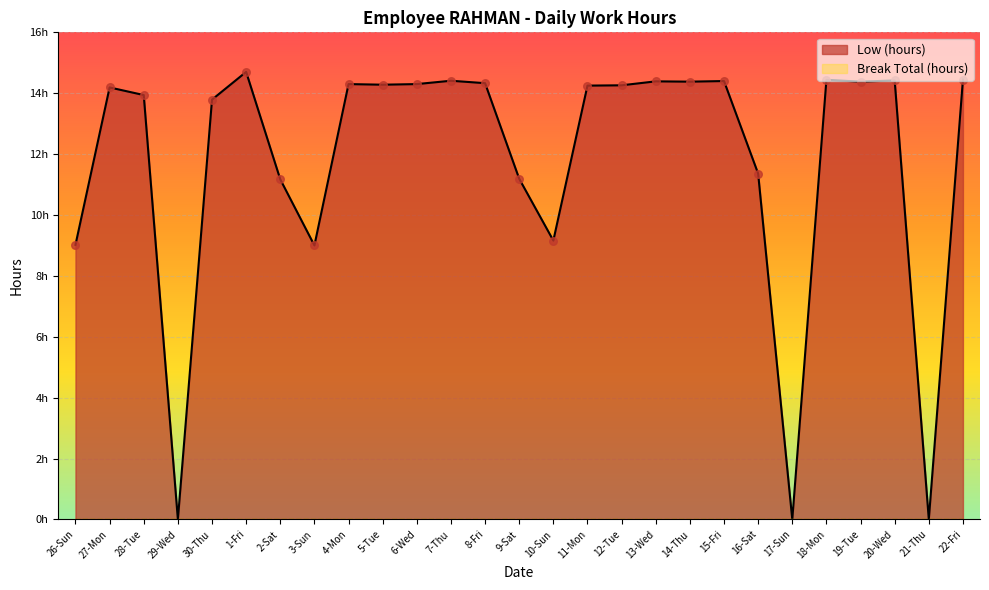

Approximately how many times larger is the value at 14-Thu compared to 22-Fri?

1.0